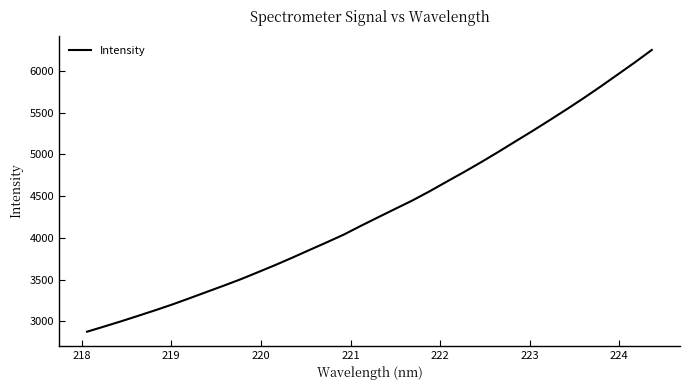

What is the greatest value displayed?

6250.1